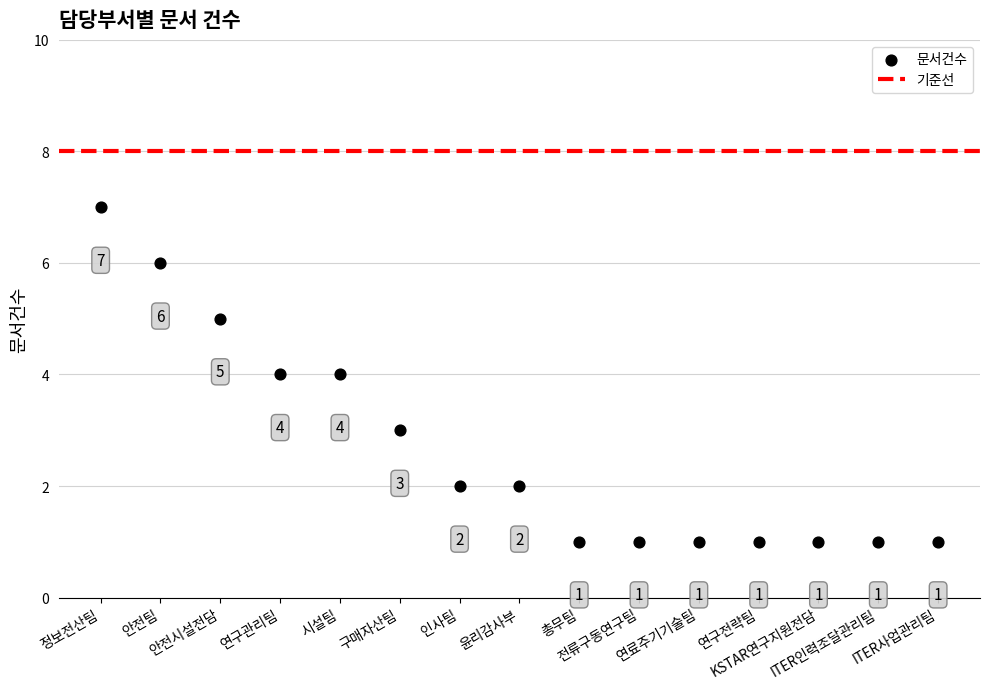

What Y value in the scatter plot is closest to 4?

4